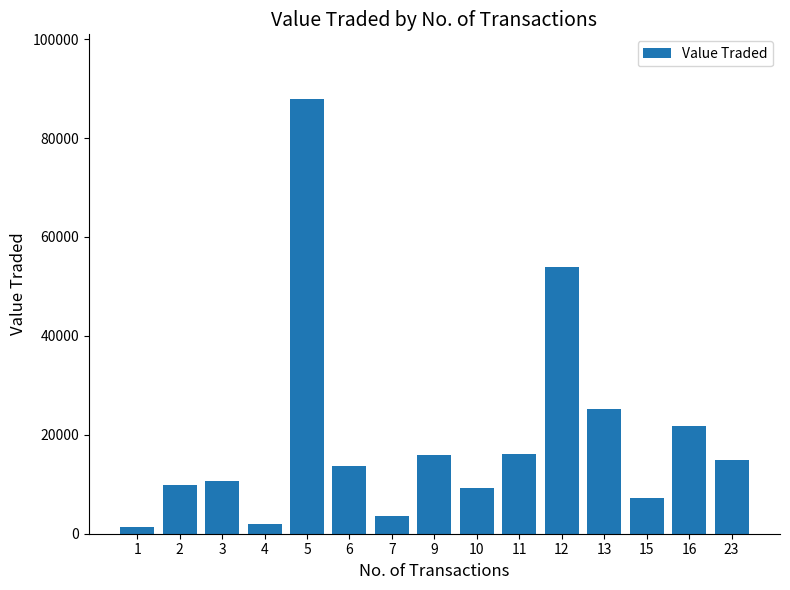

Approximately how many times larger is the value at 12 compared to 9?

3.4